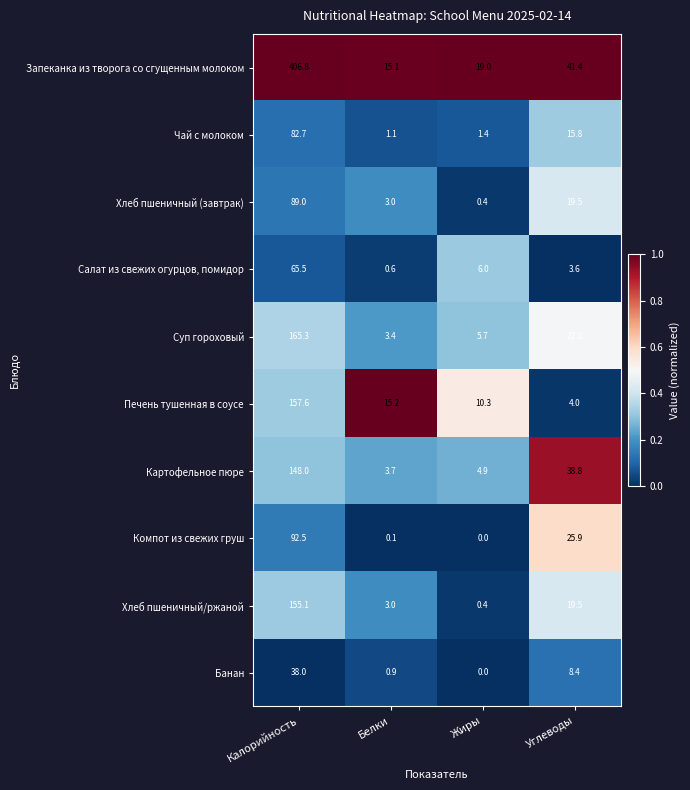

The Хлеб пшеничный/ржаной series shows 1.5 at Белки. True or false?

False